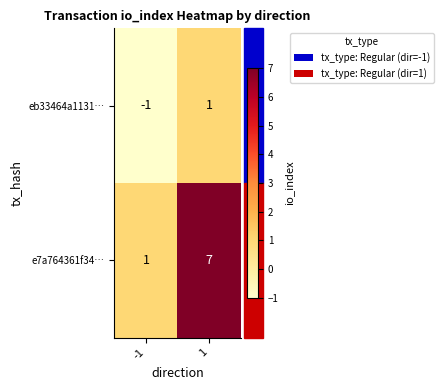

Is the value of eb33464a1131… at -1 greater than the value of e7a764361f34… at 1?

No